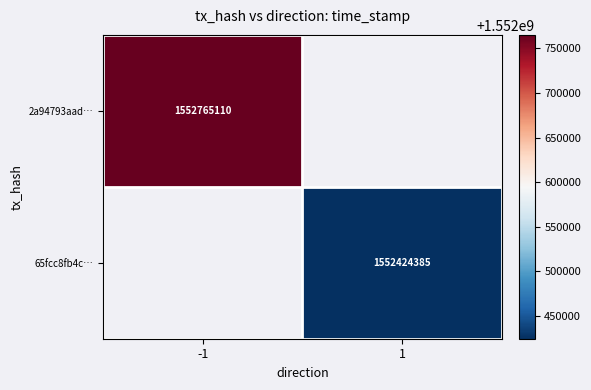

Is it true that 65fcc8fb4c… equals 1552424385 at 1?

True